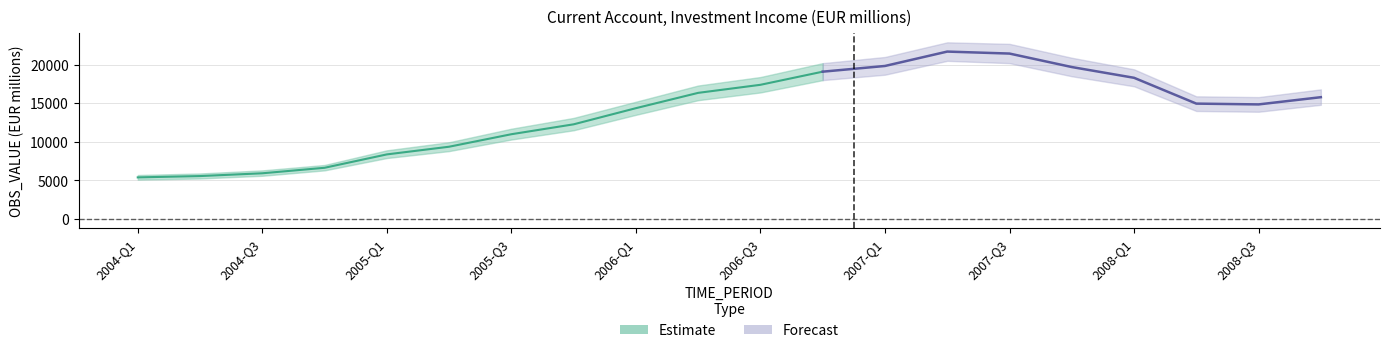

What is the label of the 7th point from the right?

2007-Q2